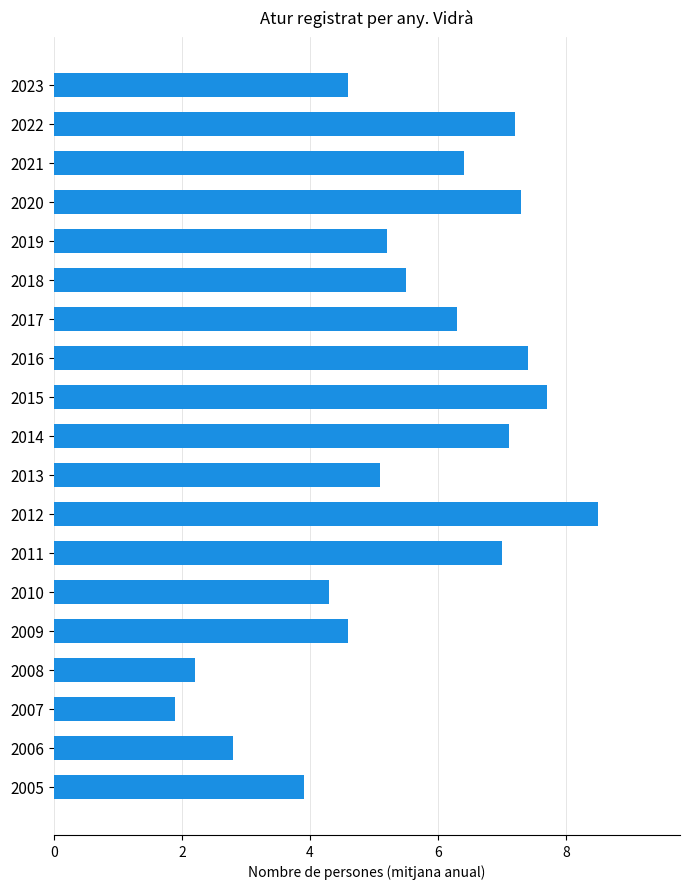

Which has a higher value, 2013 or 2023?

2013